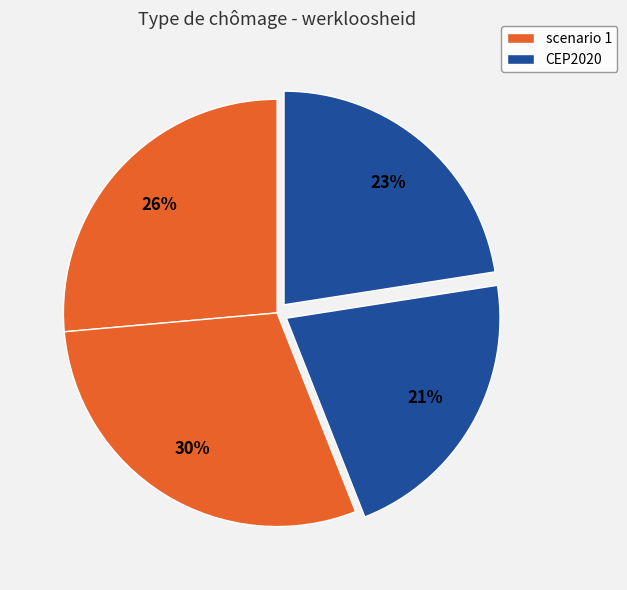

How many slices are in this pie chart?

4